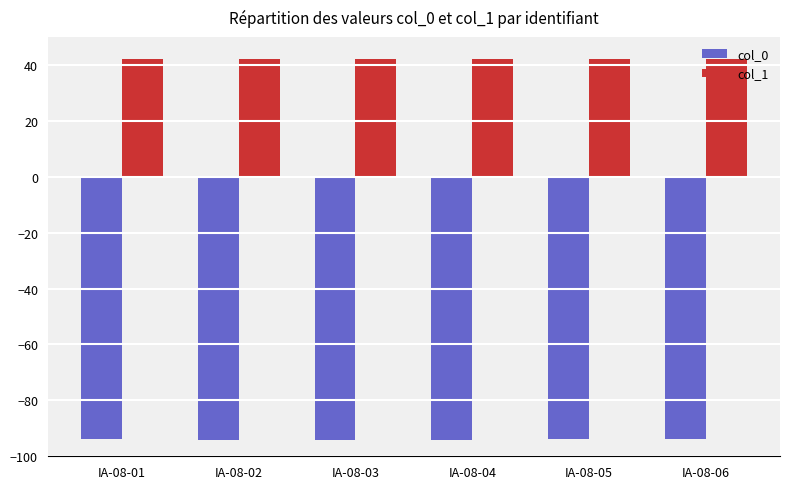

What is the sum of all col_0 values?

-563.6